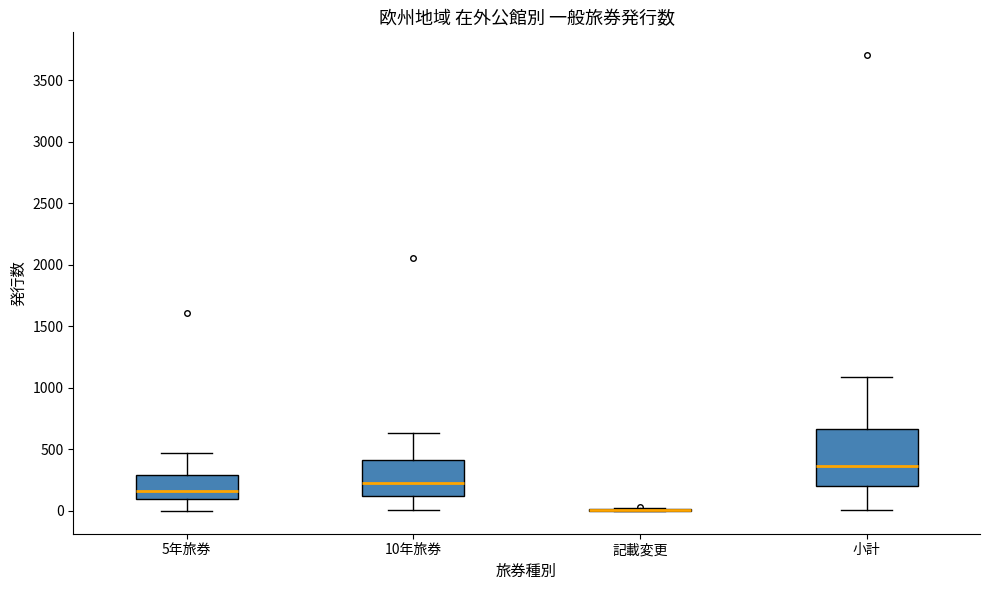

Which box is the tallest, from its lower edge to its upper edge?

小計